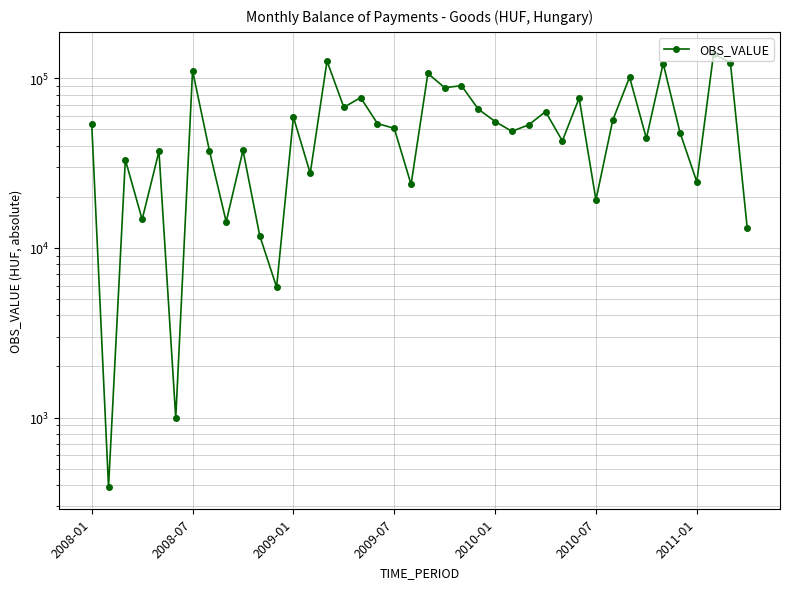

Does the chart display data point markers on the line(s)?

Yes